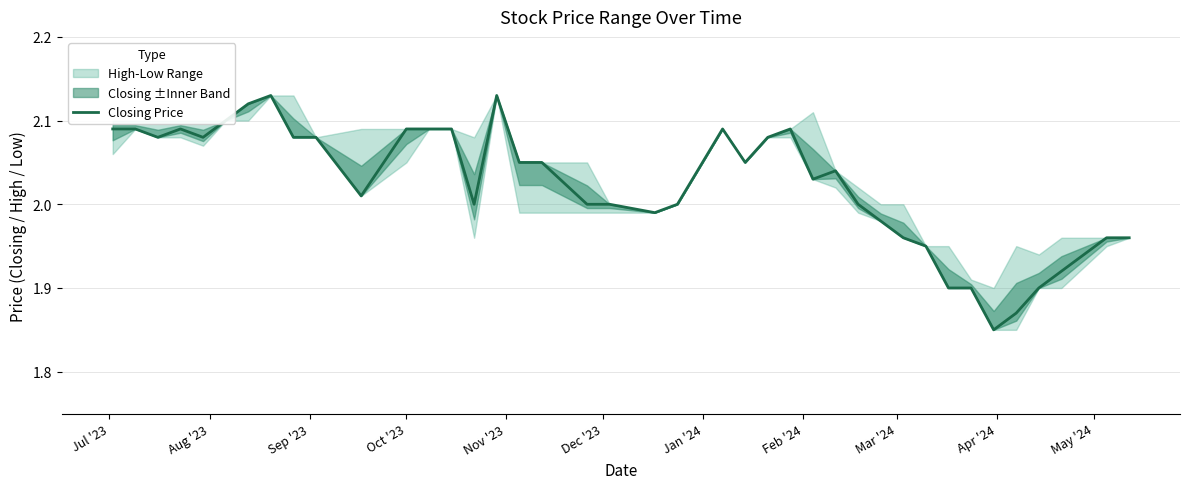

What is the difference between the maximum and minimum values?

0.3